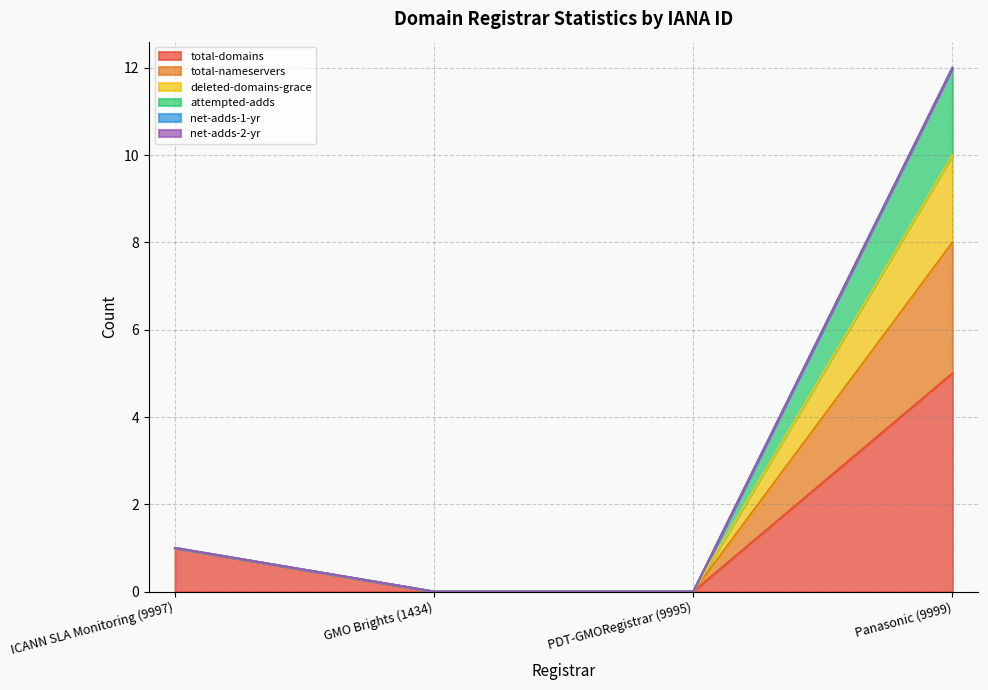

At ICANN SLA Monitoring (9997), list the series in order from largest to smallest.

total-domains, total-nameservers, deleted-domains-grace, attempted-adds